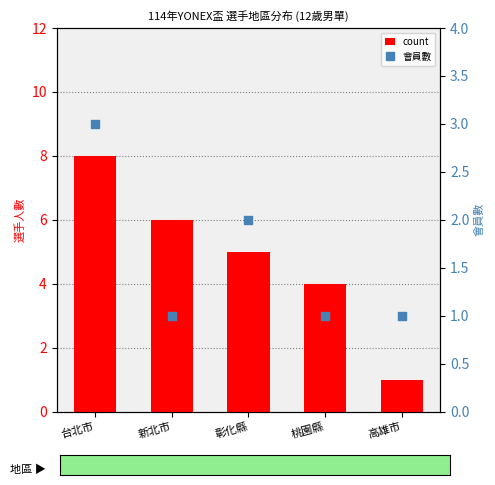

Which series contains the highest Y value?

count